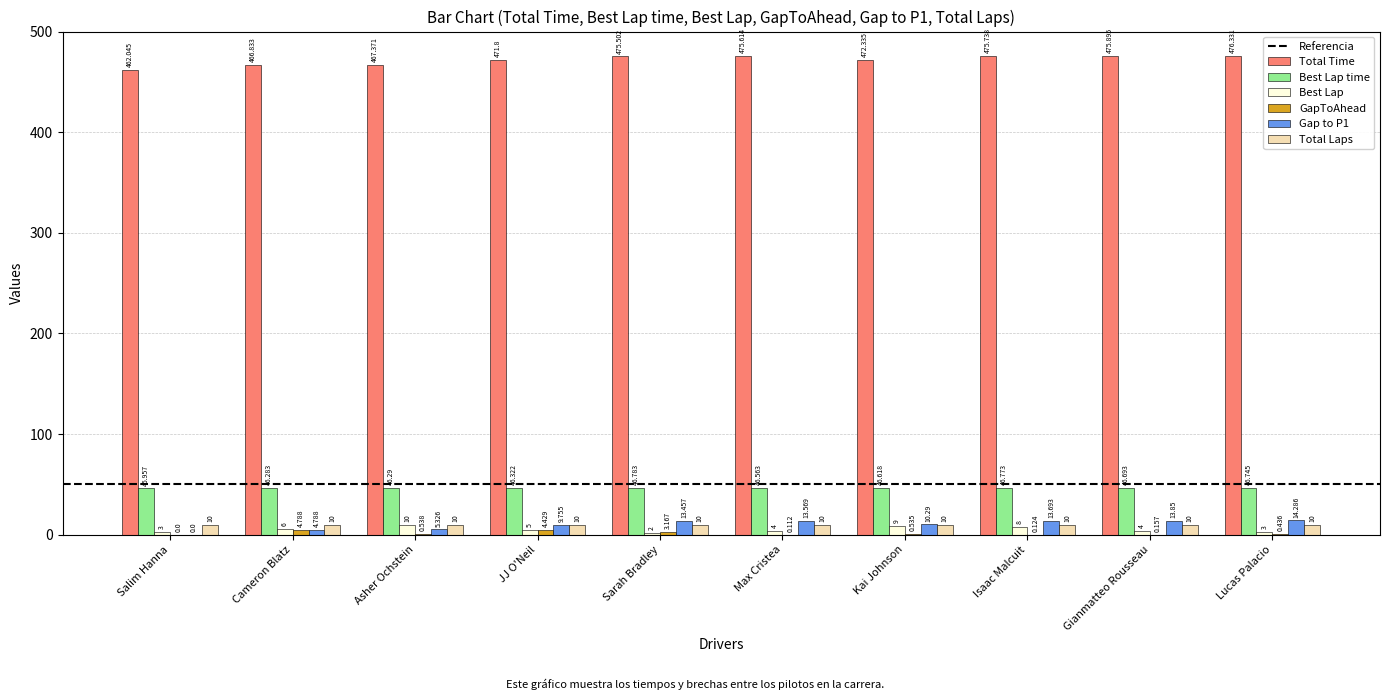

At which label does Best Lap time reach its peak?

Sarah Bradley